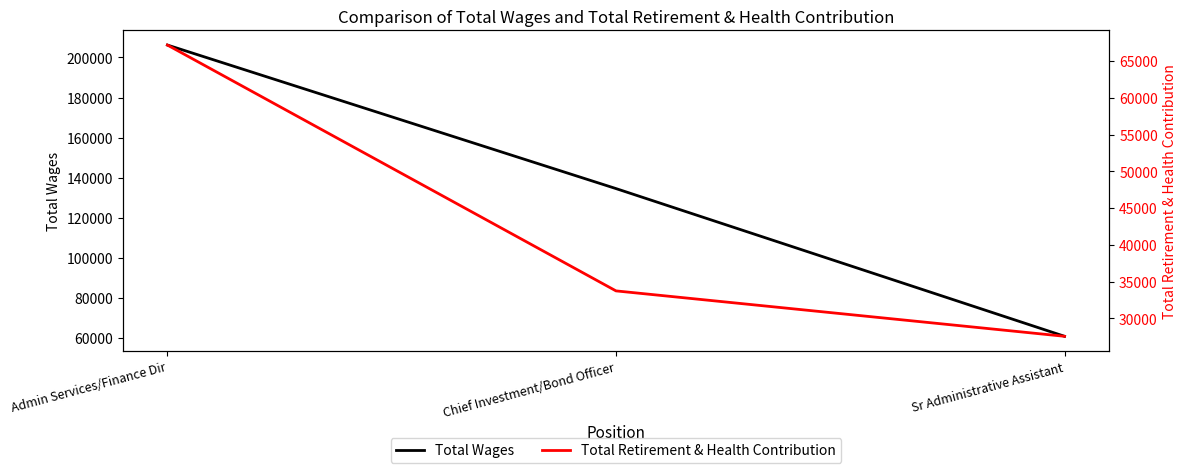

What is the difference between the Total Wages values at Sr Administrative Assistant and Chief Investment/Bond Officer?

73709